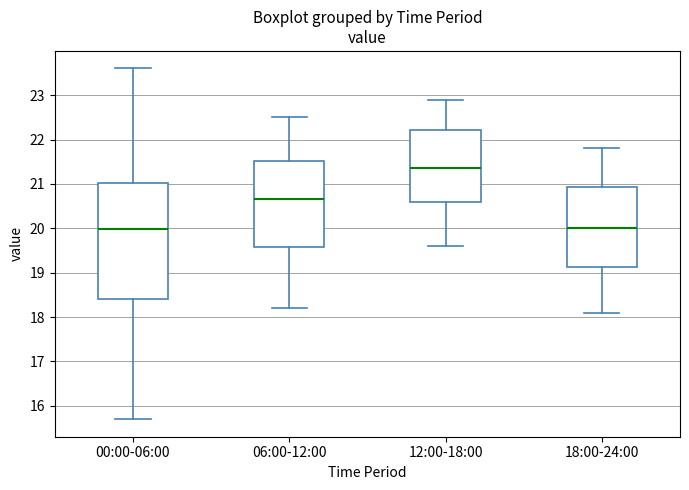

Reading left to right, transcribe this box plot: for each box, give where its median line is, the range the box spans, and where its two whiskers end, as read against the y-axis. The values are not printed on the chart, so give them approximately, as read against the axis.

00:00-06:00: median 20.0, box 18.4 to 21.0, whiskers 15.7 to 23.6
06:00-12:00: median 20.7, box 19.6 to 21.5, whiskers 18.2 to 22.5
12:00-18:00: median 21.4, box 20.6 to 22.2, whiskers 19.6 to 22.9
18:00-24:00: median 20.0, box 19.1 to 20.9, whiskers 18.1 to 21.8